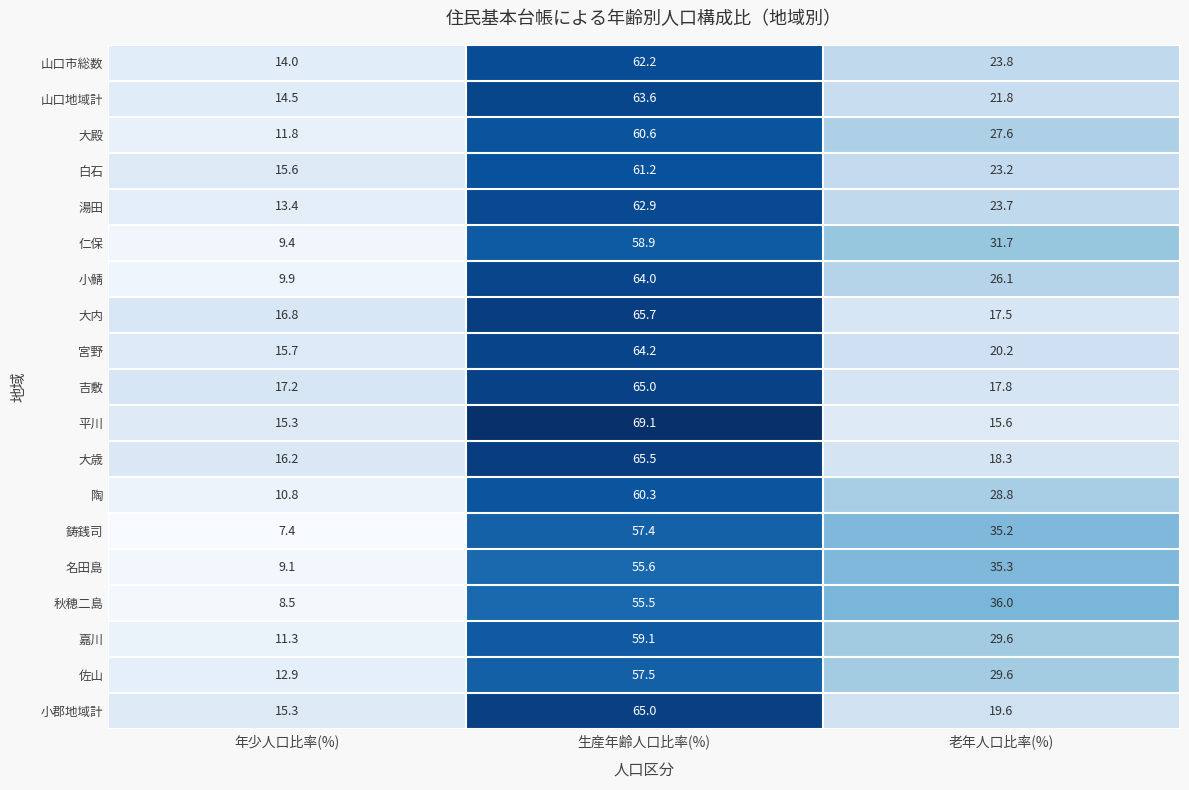

The value of 陶 at 老年人口比率(%) is 28.8. True or false?

True